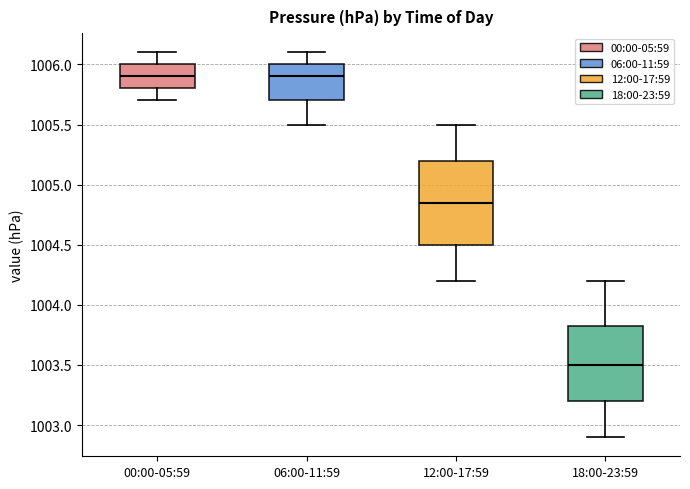

Reading left to right, transcribe this box plot: for each box, give where its median line is, the range the box spans, and where its two whiskers end, as read against the y-axis. The values are not printed on the chart, so give them approximately, as read against the axis.

00:00-05:59: median 1005.90, box 1005.80 to 1006.00, whiskers 1005.70 to 1006.10
06:00-11:59: median 1005.90, box 1005.70 to 1006.00, whiskers 1005.50 to 1006.10
12:00-17:59: median 1004.85, box 1004.50 to 1005.20, whiskers 1004.20 to 1005.50
18:00-23:59: median 1003.50, box 1003.20 to 1003.85, whiskers 1002.90 to 1004.20